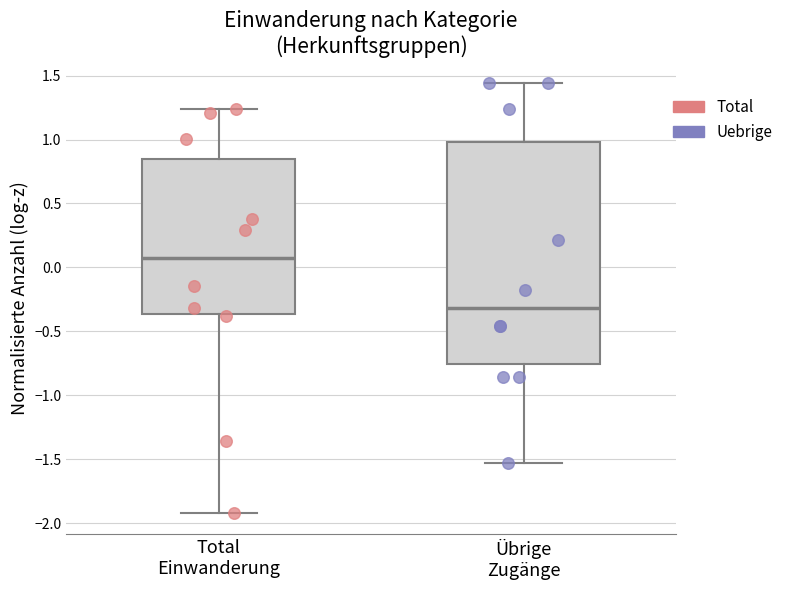

Where does the upper whisker of the box for Übrige Zugänge end on the y-axis? The values are not printed on the chart, so give them approximately, as read against the axis.

1.45